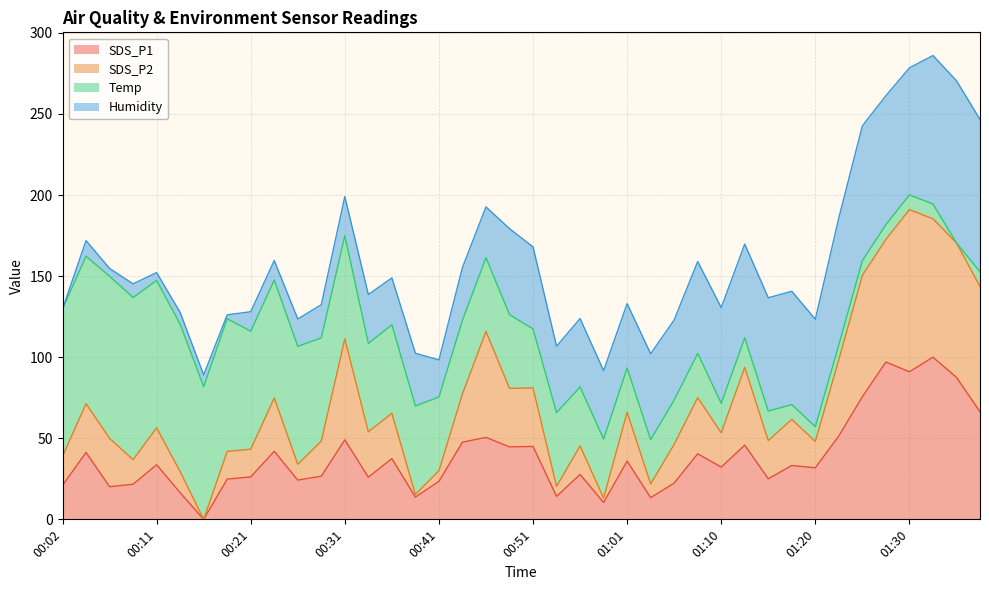

Does the chart have visible grid lines?

Yes